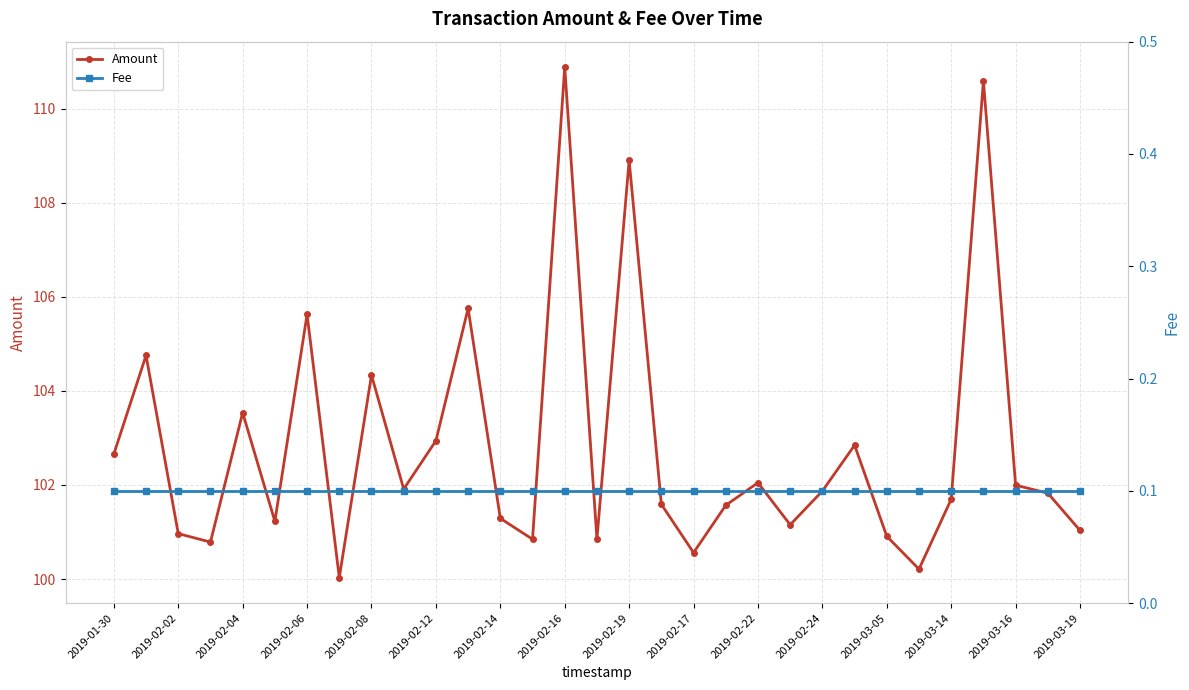

True or false: Amount and Fee intersect in this chart.

False